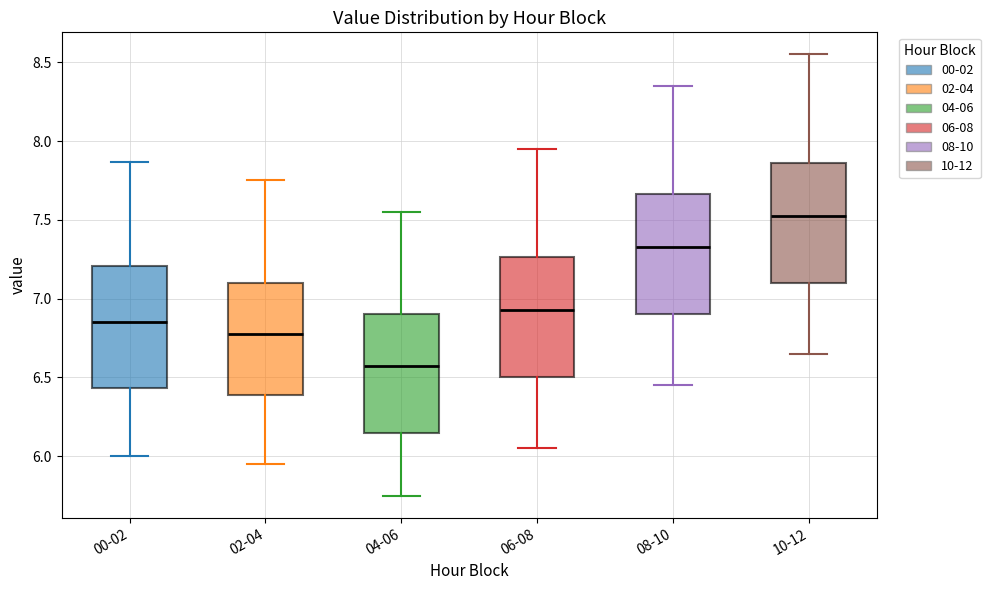

Where is the lower edge of the box for 02-04 on the y-axis? The values are not printed on the chart, so give them approximately, as read against the axis.

6.40